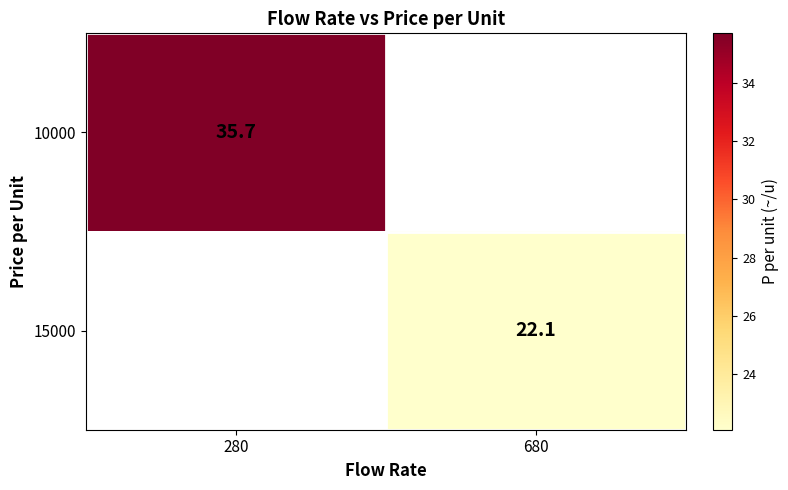

The 15000 series shows 22.1 at 680. True or false?

True